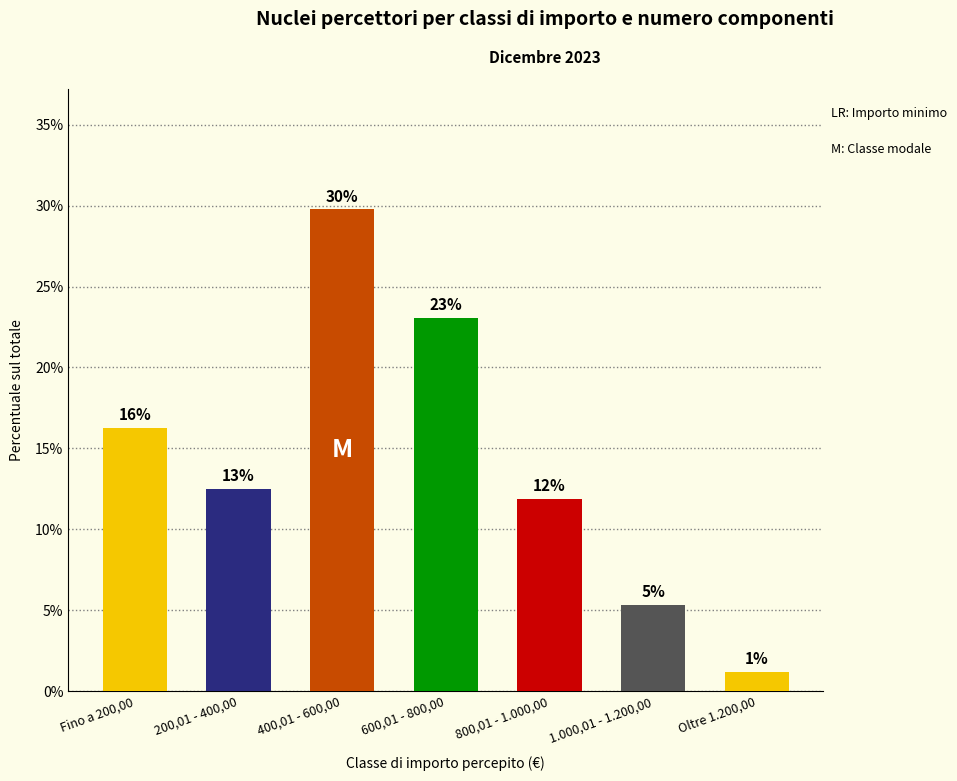

What is the sum of all values?

100.0